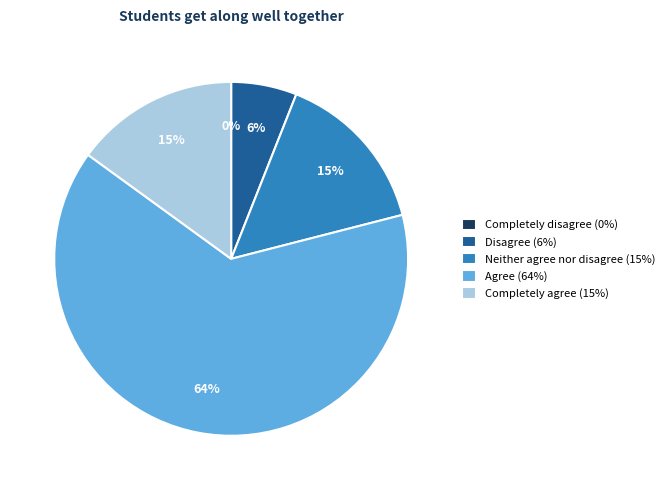

Count the number of slices in the pie.

5